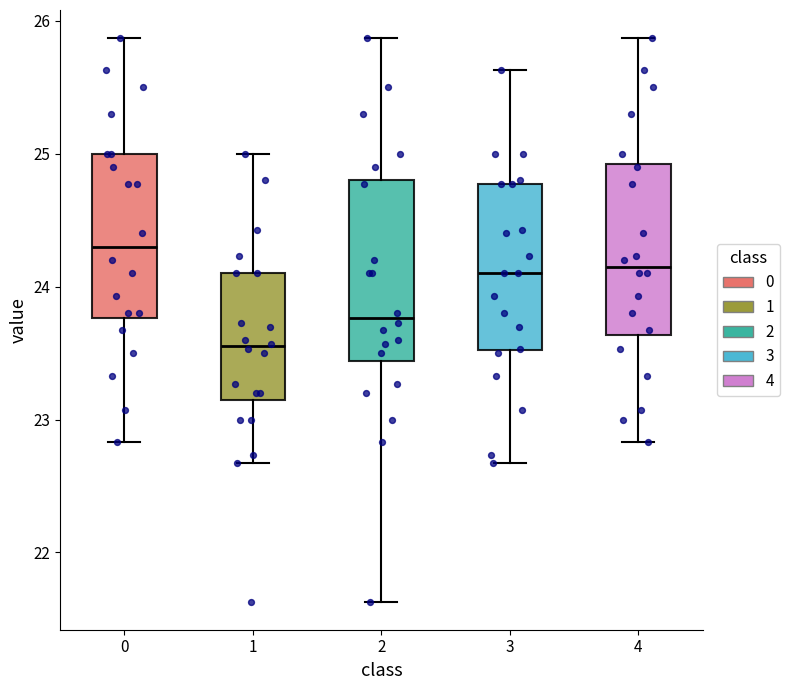

Reading left to right, read every box against the y-axis: the position of its median line, the range the box covers, and the ends of its whiskers. The values are not printed on the chart, so give them approximately, as read against the axis.

0: median 24.3, box 23.8 to 25.0, whiskers 22.8 to 25.9
1: median 23.6, box 23.2 to 24.1, whiskers 22.7 to 25.0
2: median 23.8, box 23.4 to 24.8, whiskers 21.6 to 25.9
3: median 24.1, box 23.5 to 24.8, whiskers 22.7 to 25.6
4: median 24.2, box 23.6 to 24.9, whiskers 22.8 to 25.9